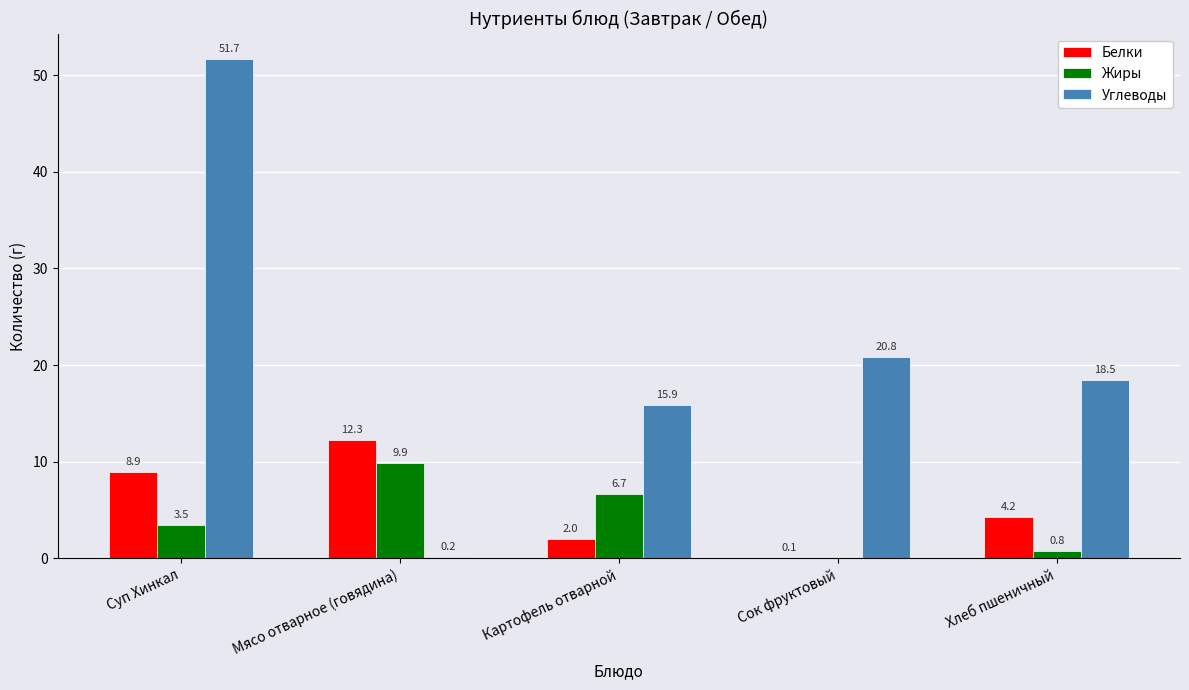

Where is Углеводы nearest to the value 25?

Сок фруктовый